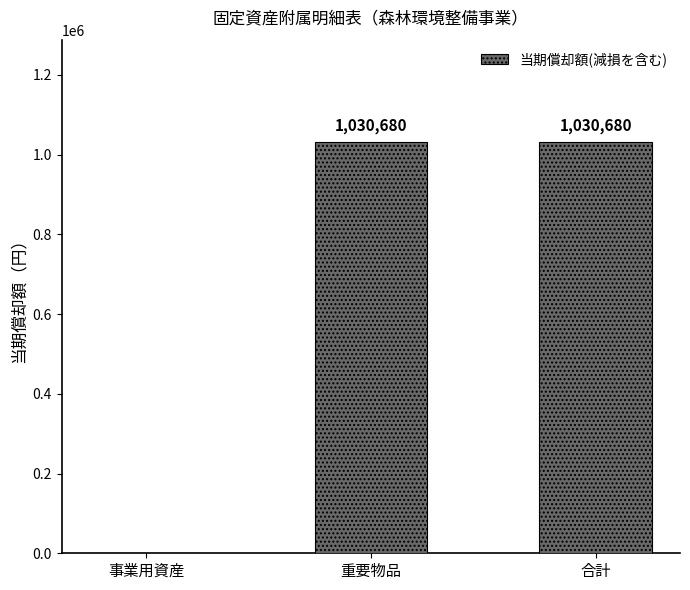

Reading left to right, what are all the values shown in this chart?

0	1030680	1030680